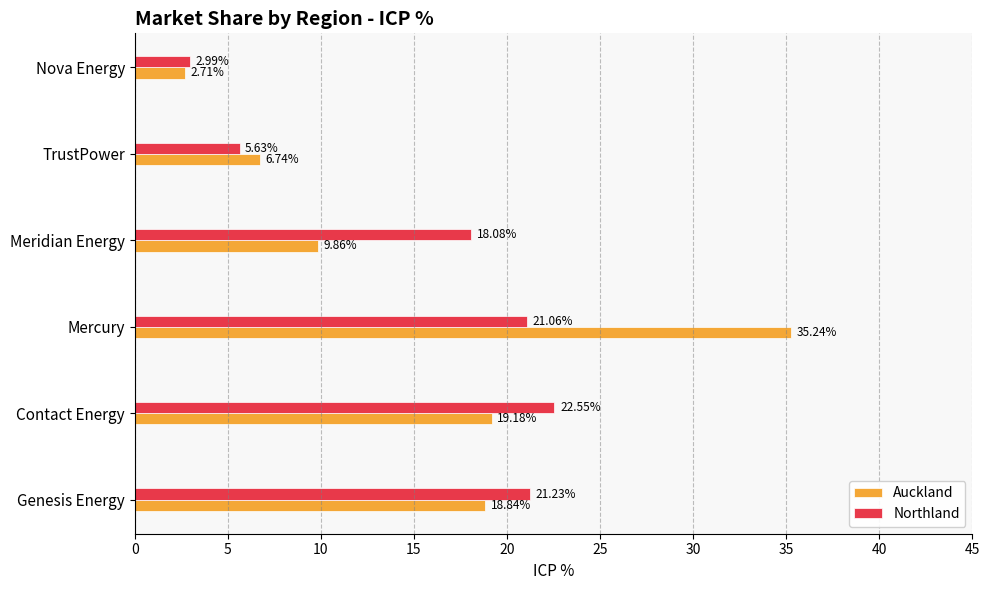

What is the difference between the maximum and second lowest values in the Northland series?

16.9